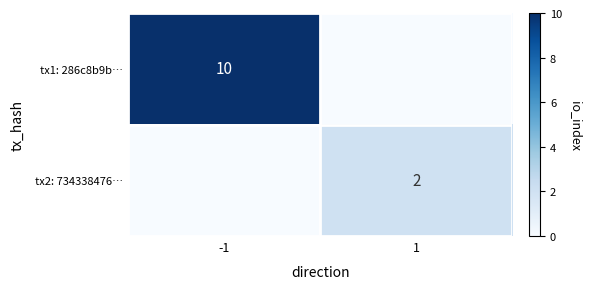

The value of tx1: 286c8b9b… at -1 is 10. True or false?

True